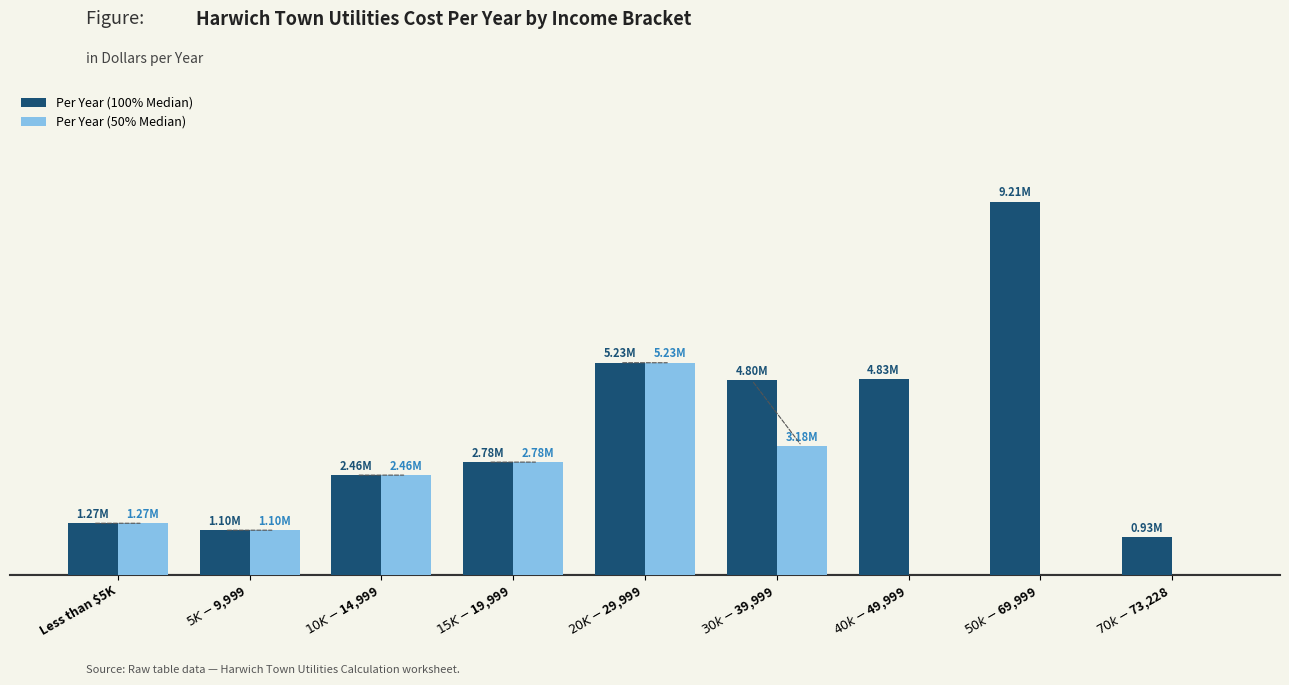

What is the sum of the Per Year (100% Median) values at $30k-$39,999 and $70k-$73,228?

5730160